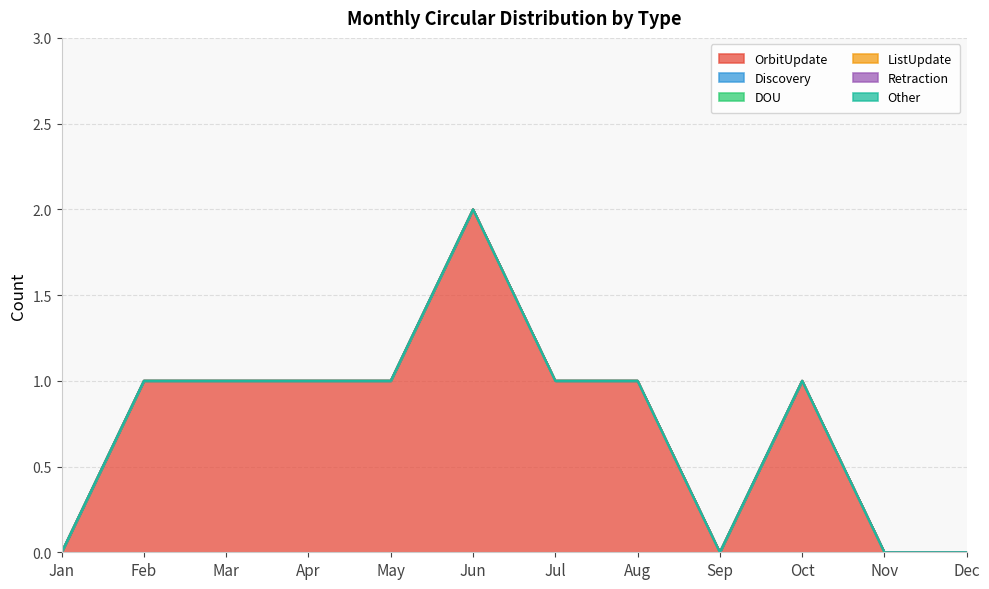

What are all the series names shown in the legend?

OrbitUpdate, Discovery, DOU, ListUpdate, Retraction, Other